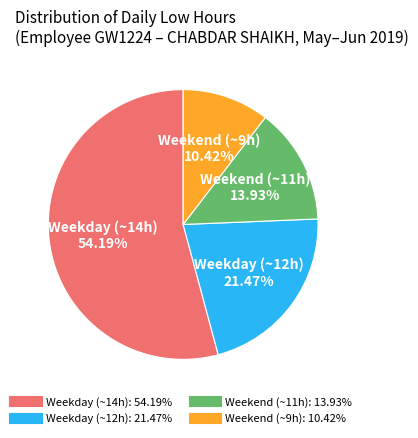

Count the number of slices in the pie.

4